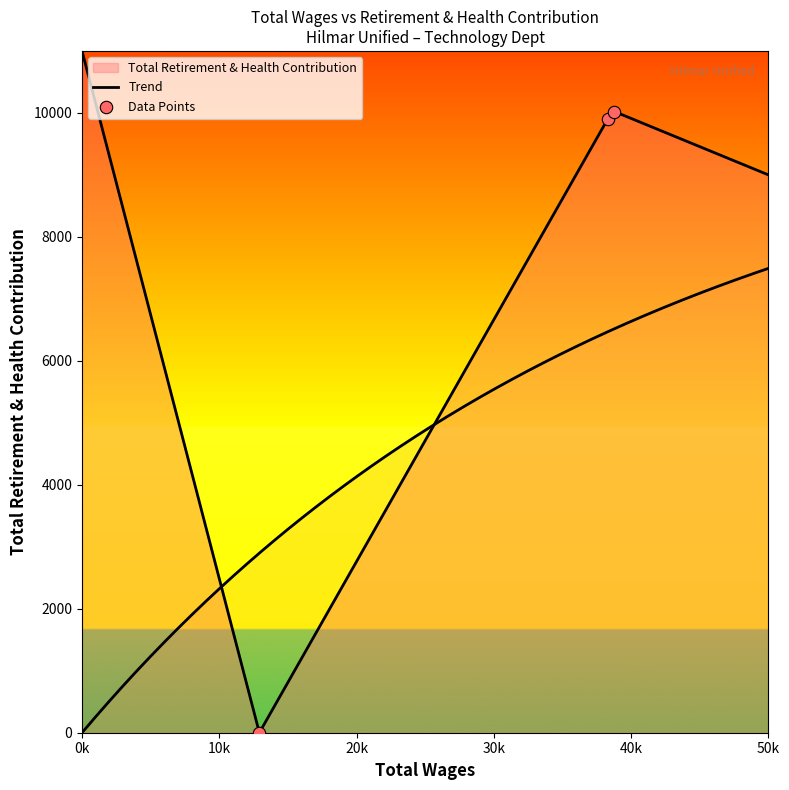

Which has a higher value, 38287.0 or 12917.0?

38287.0